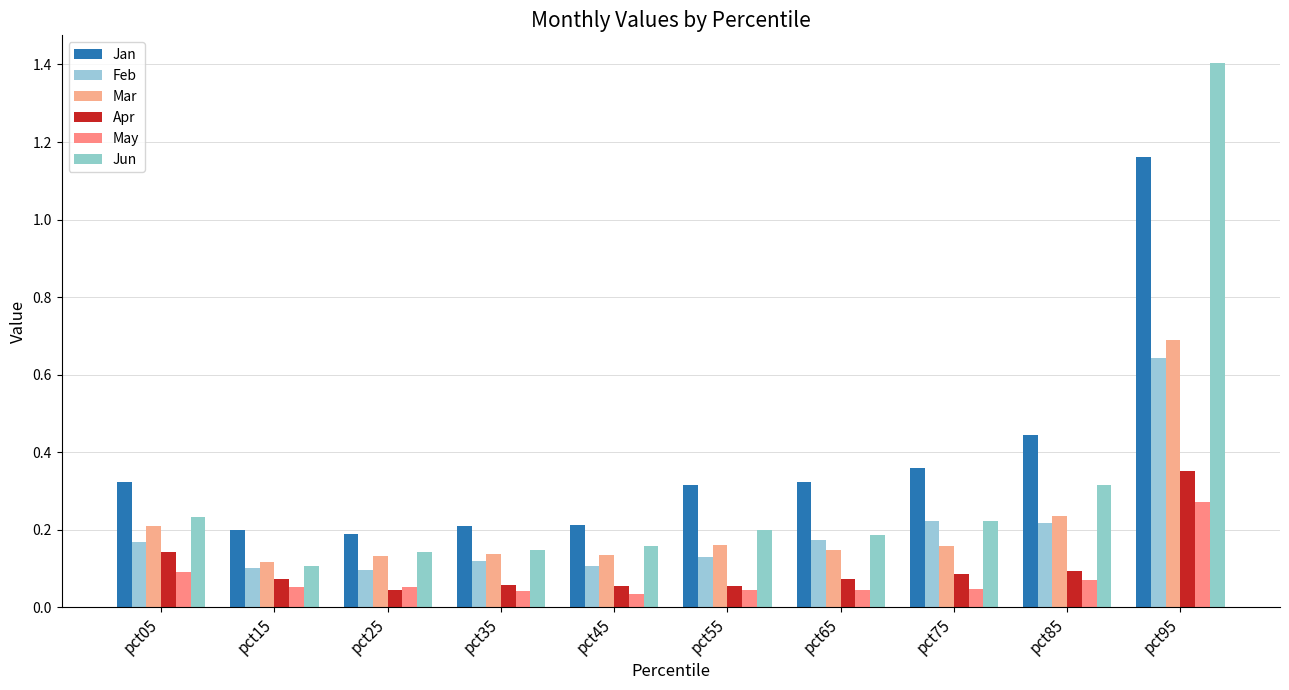

What value does the Feb series have at pct85?

0.2